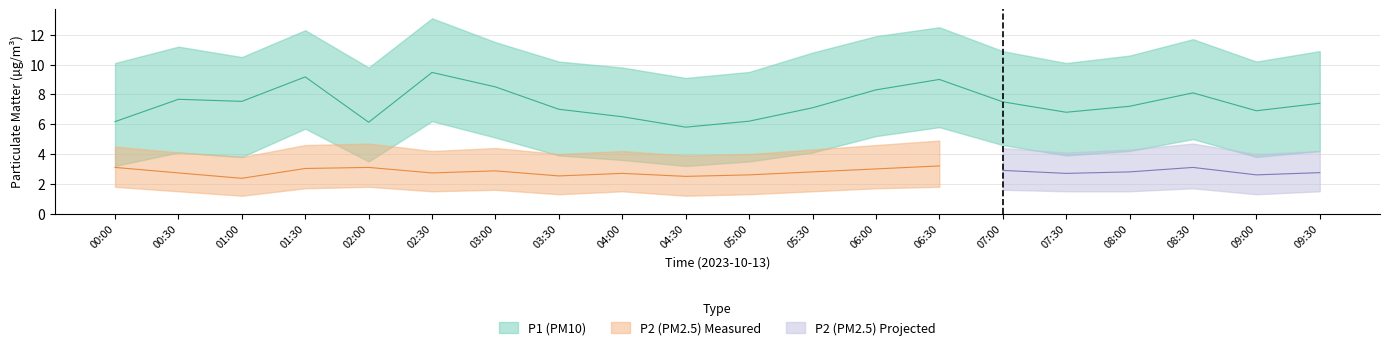

What is the sum of the P1_lower values at 07:00 and 09:30?

8.8